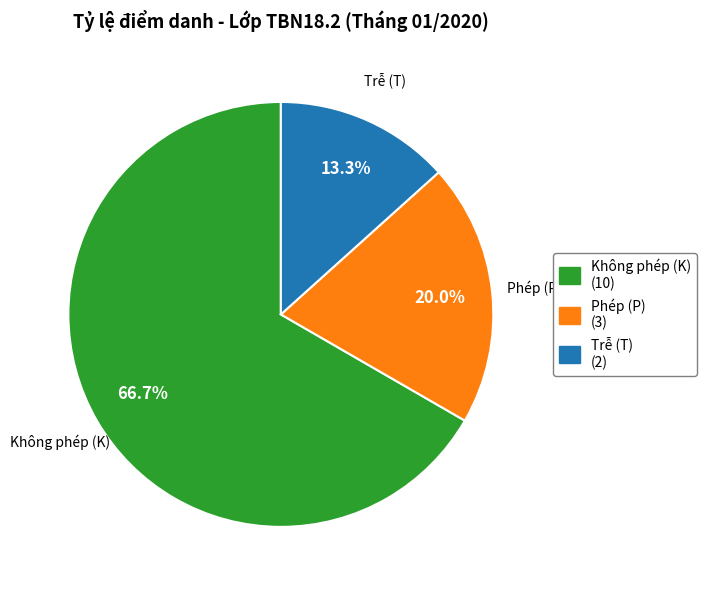

To the nearest percent, what is the difference between the largest and smallest slice percentages?

53%